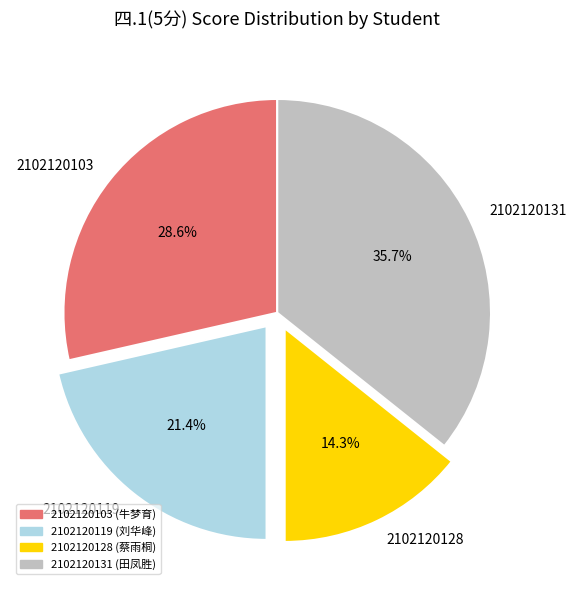

How many slices are in this pie chart?

4